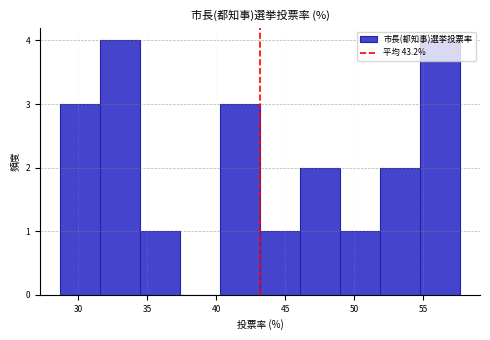

Reading left to right, list every bar in this chart as the range it spans on the x-axis followed by its height. Neither the bar edges nor the heights are printed on the chart, so give them approximately, as read against the axes.

28.5 to 31.5: 3
31.5 to 34.5: 4
34.5 to 37.5: 1
37.5 to 40.5: 0
40.5 to 43.0: 3
43.0 to 46.0: 1
46.0 to 49.0: 2
49.0 to 52.0: 1
52.0 to 55.0: 2
55.0 to 57.5: 4